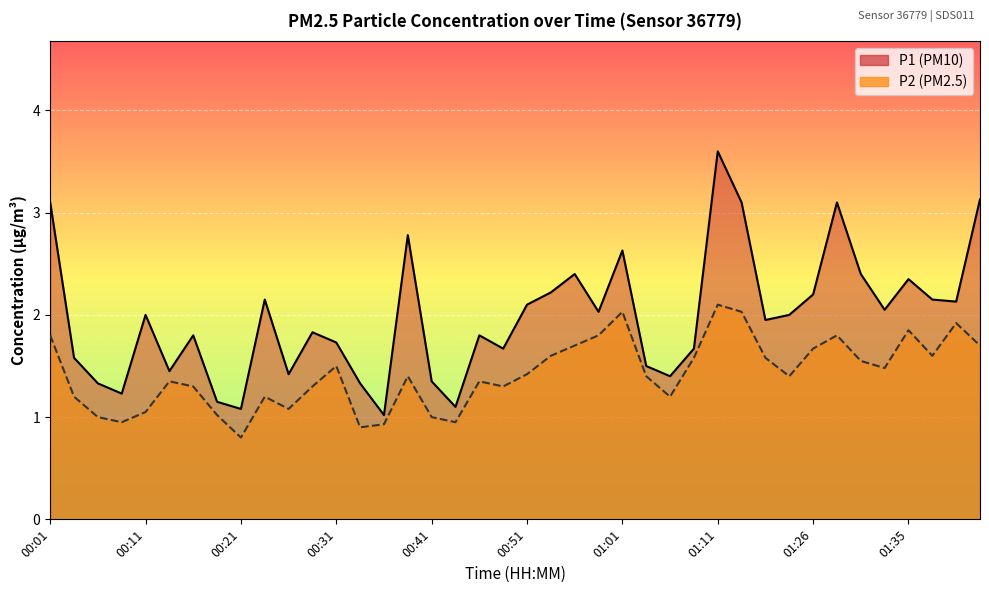

True or false: P2 has a value of 1.2 at 00:34.

False